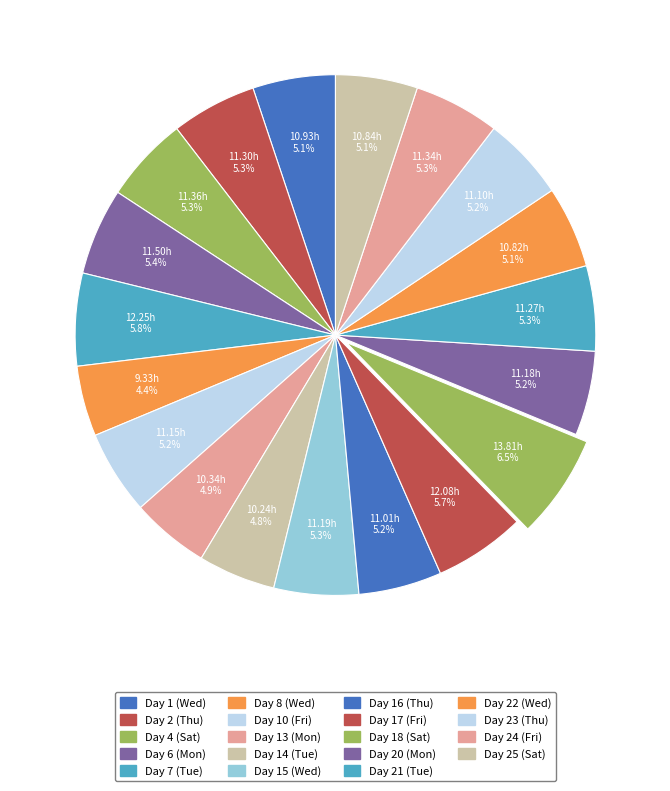

Count the number of slices in the pie.

19